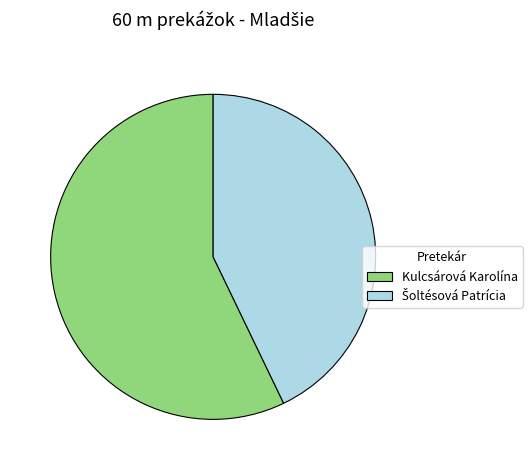

The Kulcsárová Karolína slice represents 57% of the pie. True or false?

True